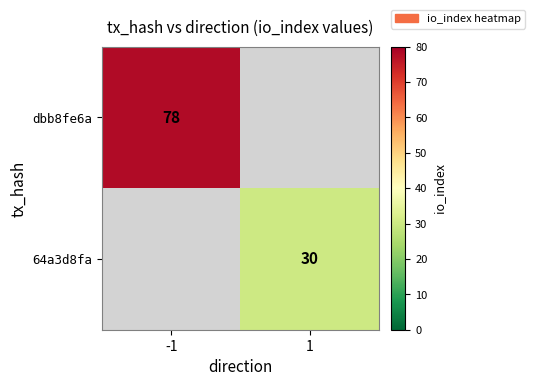

True or false: dbb8fe6a has a value of 78 at -1.

True